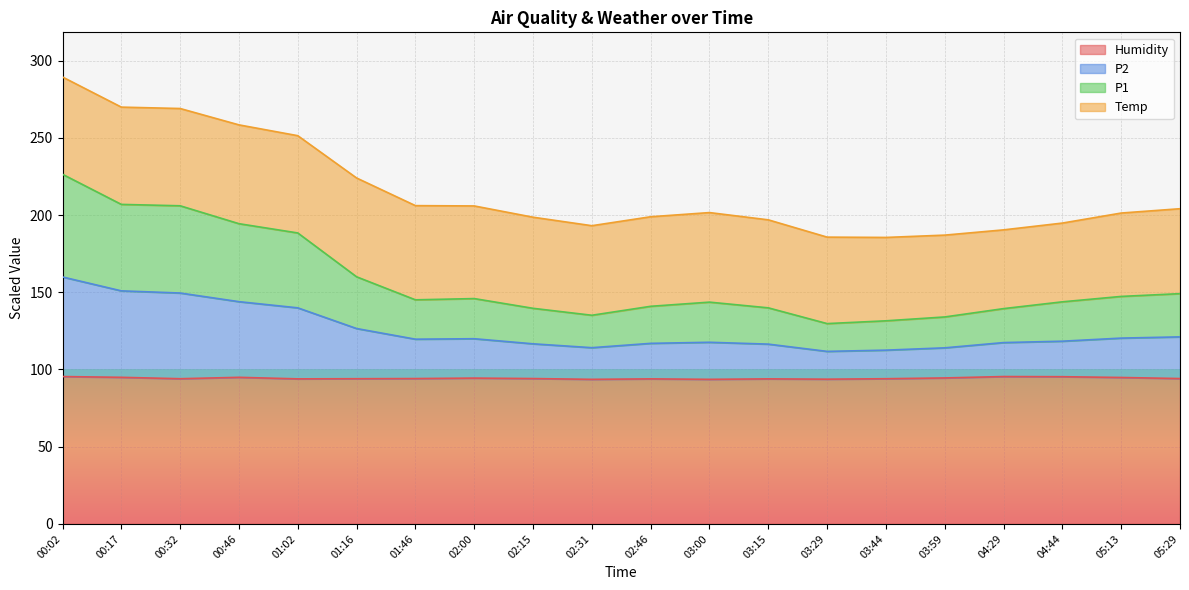

Does the chart display data point markers on the line(s)?

No